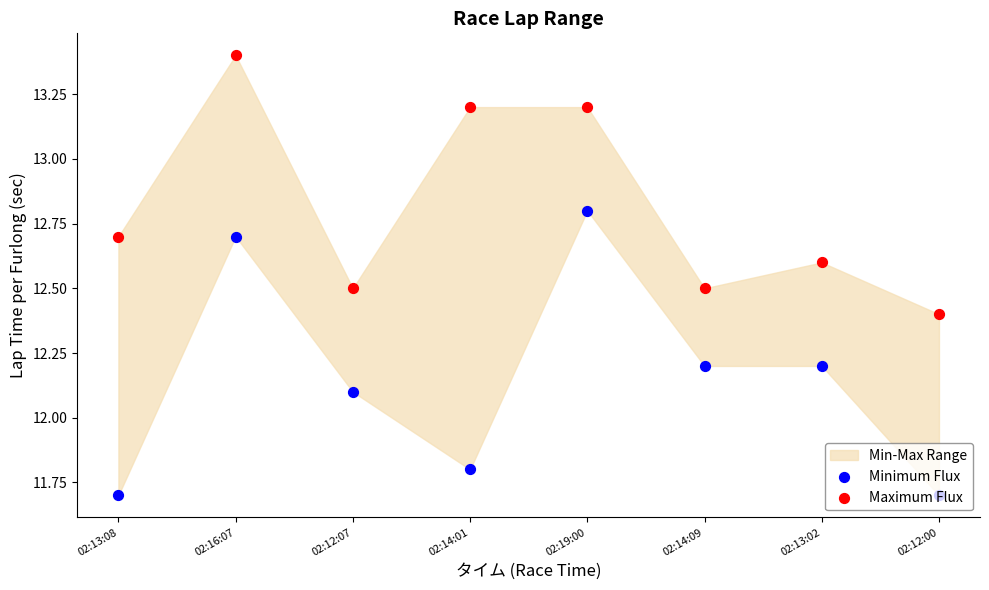

What is the total value across all series at 02:14:01?

25.0